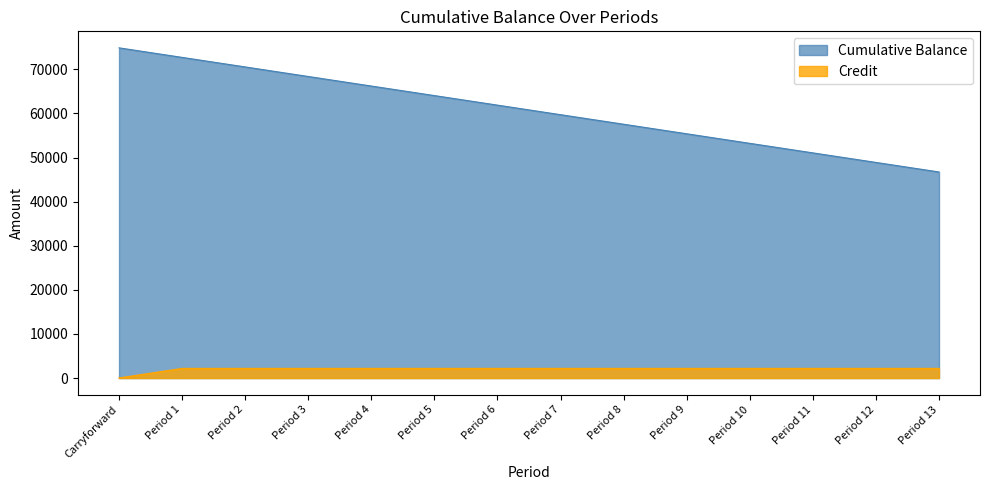

At which category does the chart reach its minimum across all series?

Carryforward